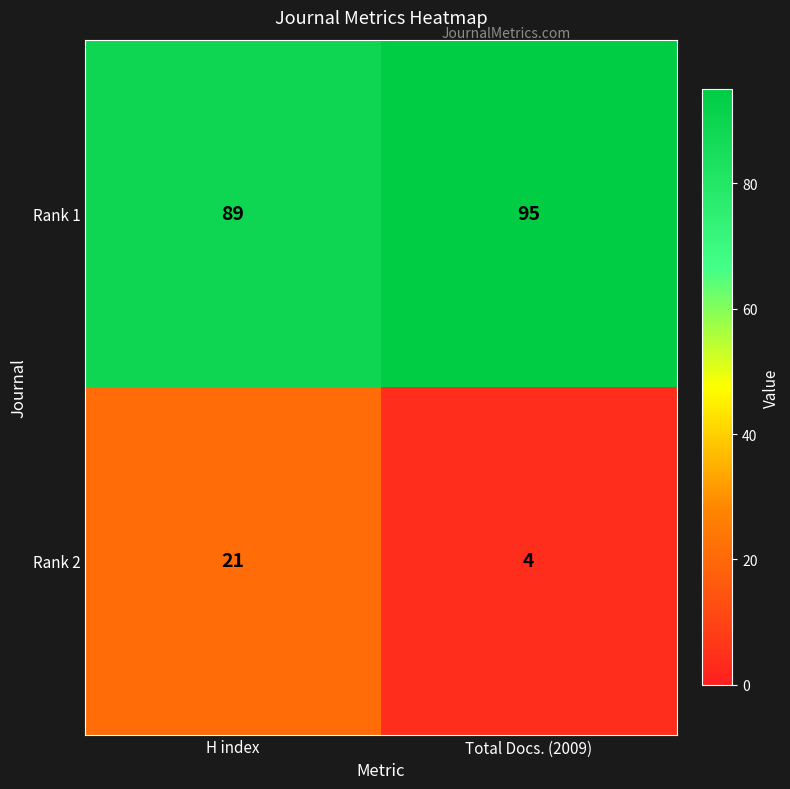

How many distinct data groups are displayed?

2